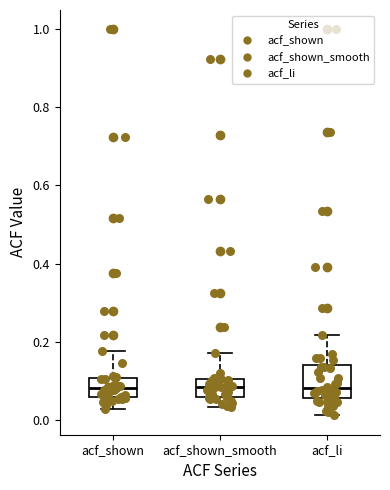

Reading left to right, transcribe this box plot: for each box, give where its median line is, the range the box spans, and where its two whiskers end, as read against the y-axis. The values are not printed on the chart, so give them approximately, as read against the axis.

acf_shown: median 0.08, box 0.06 to 0.10, whiskers 0.02 to 0.18
acf_shown_smooth: median 0.08, box 0.06 to 0.10, whiskers 0.04 to 0.18
acf_li: median 0.08, box 0.06 to 0.14, whiskers 0.02 to 0.22